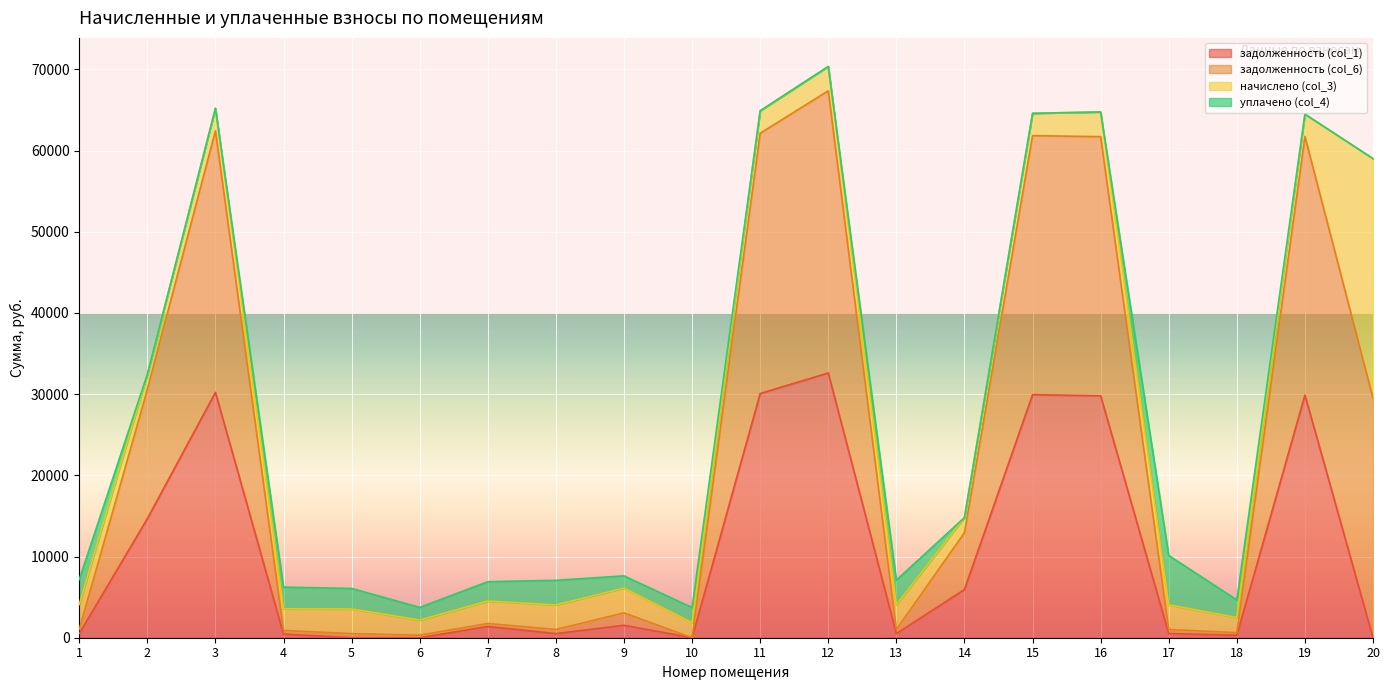

At which category does задолженность (col_6) reach its first local valley?

6